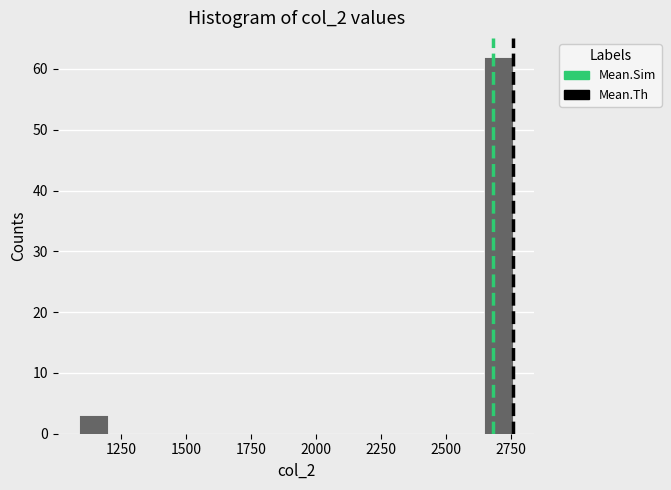

Read against the x-axis, roughly where is the centre of the tallest bar?

2700